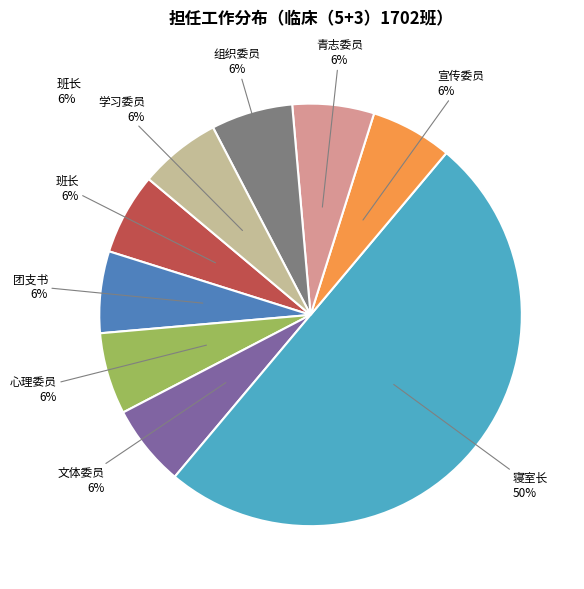

Which category has the biggest portion of the pie?

寝室长